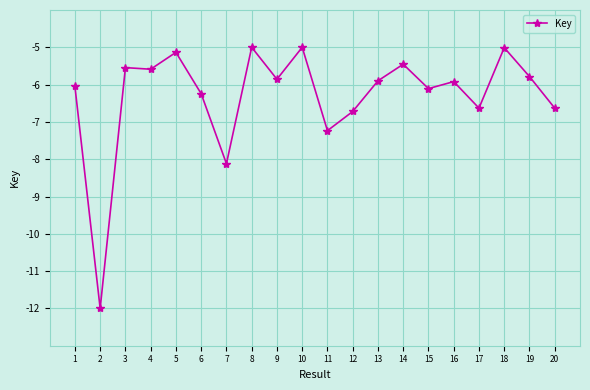

What is the change in value from 11 to 18?

+2.2